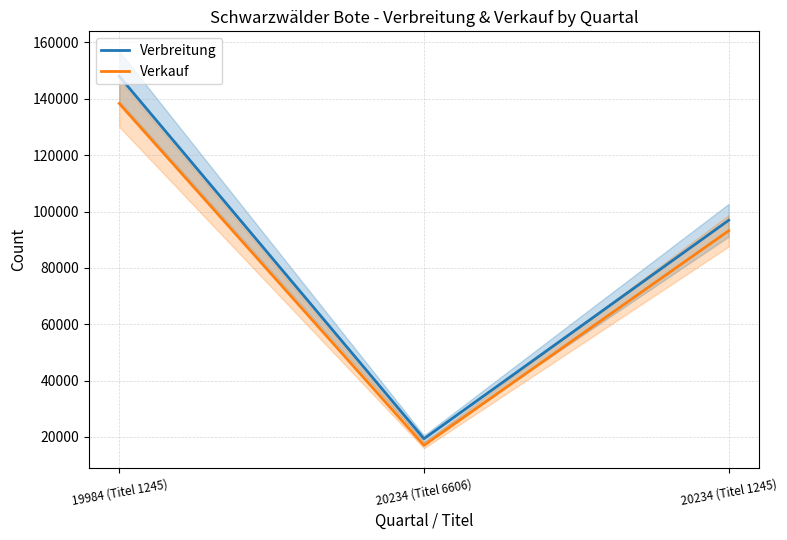

Which series has the largest total across all categories?

Verbreitung